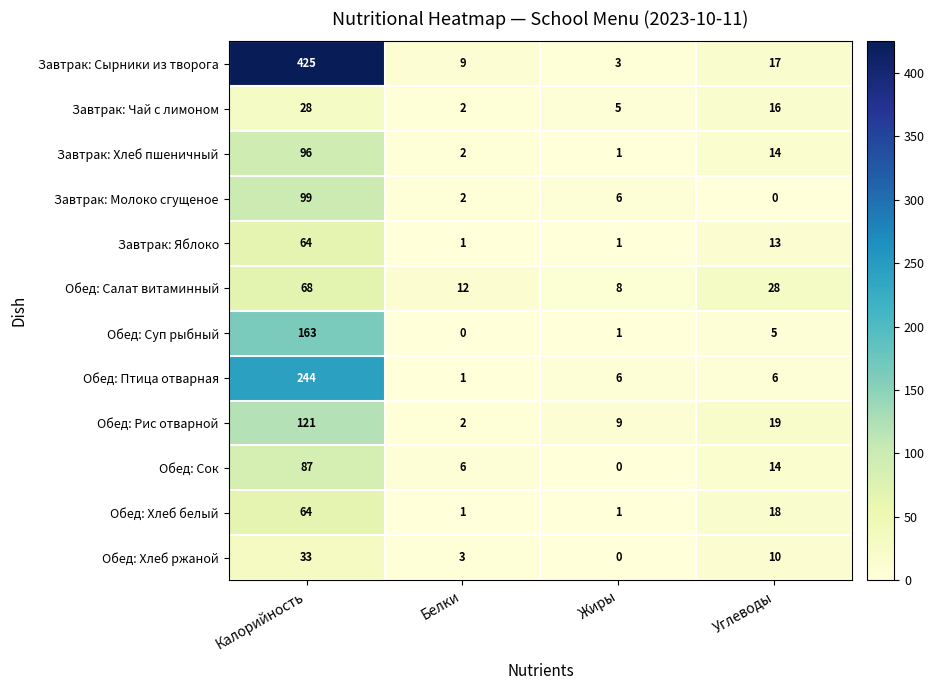

Where does the Завтрак: Сырники из творога series first go above 17?

Калорийность